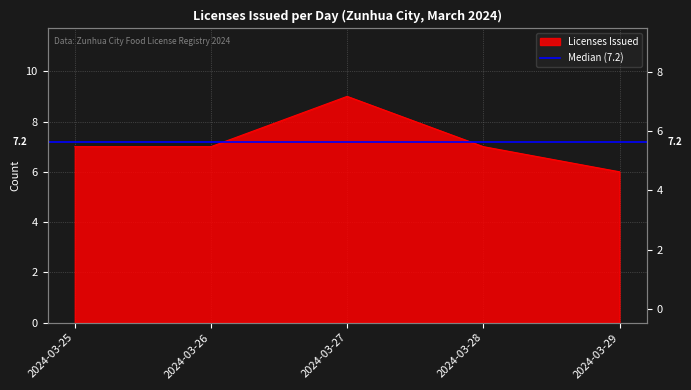

True or false: the data has more than 1 interior local peaks.

False